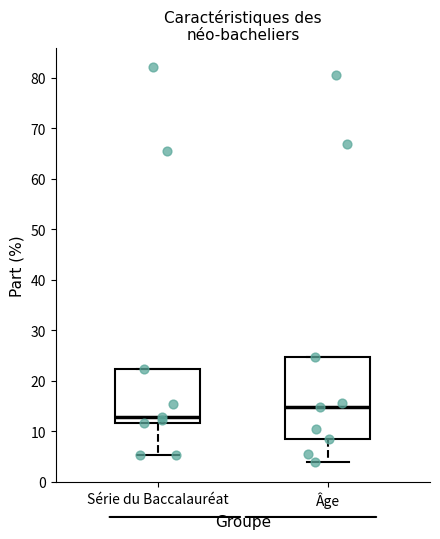

Which box is the tallest, from its lower edge to its upper edge?

Âge